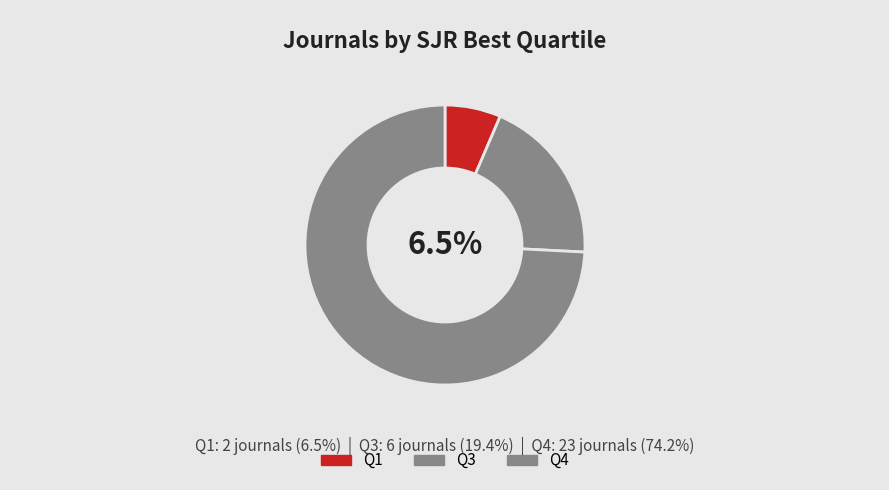

To the nearest percent, what is the average slice percentage?

33%